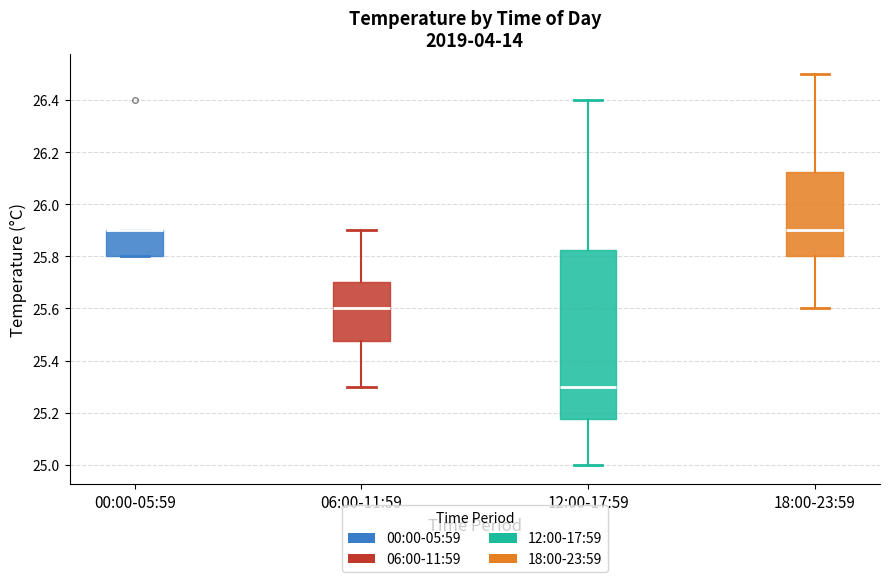

Reading left to right, transcribe this box plot: for each box, give where its median line is, the range the box spans, and where its two whiskers end, as read against the y-axis. The values are not printed on the chart, so give them approximately, as read against the axis.

00:00-05:59: median 25.90 (drawn on the box's upper edge), box 25.80 to 25.90, whiskers 25.80 to 25.90
06:00-11:59: median 25.60, box 25.48 to 25.70, whiskers 25.30 to 25.90
12:00-17:59: median 25.30, box 25.18 to 25.82, whiskers 25.00 to 26.40
18:00-23:59: median 25.90, box 25.80 to 26.12, whiskers 25.60 to 26.50